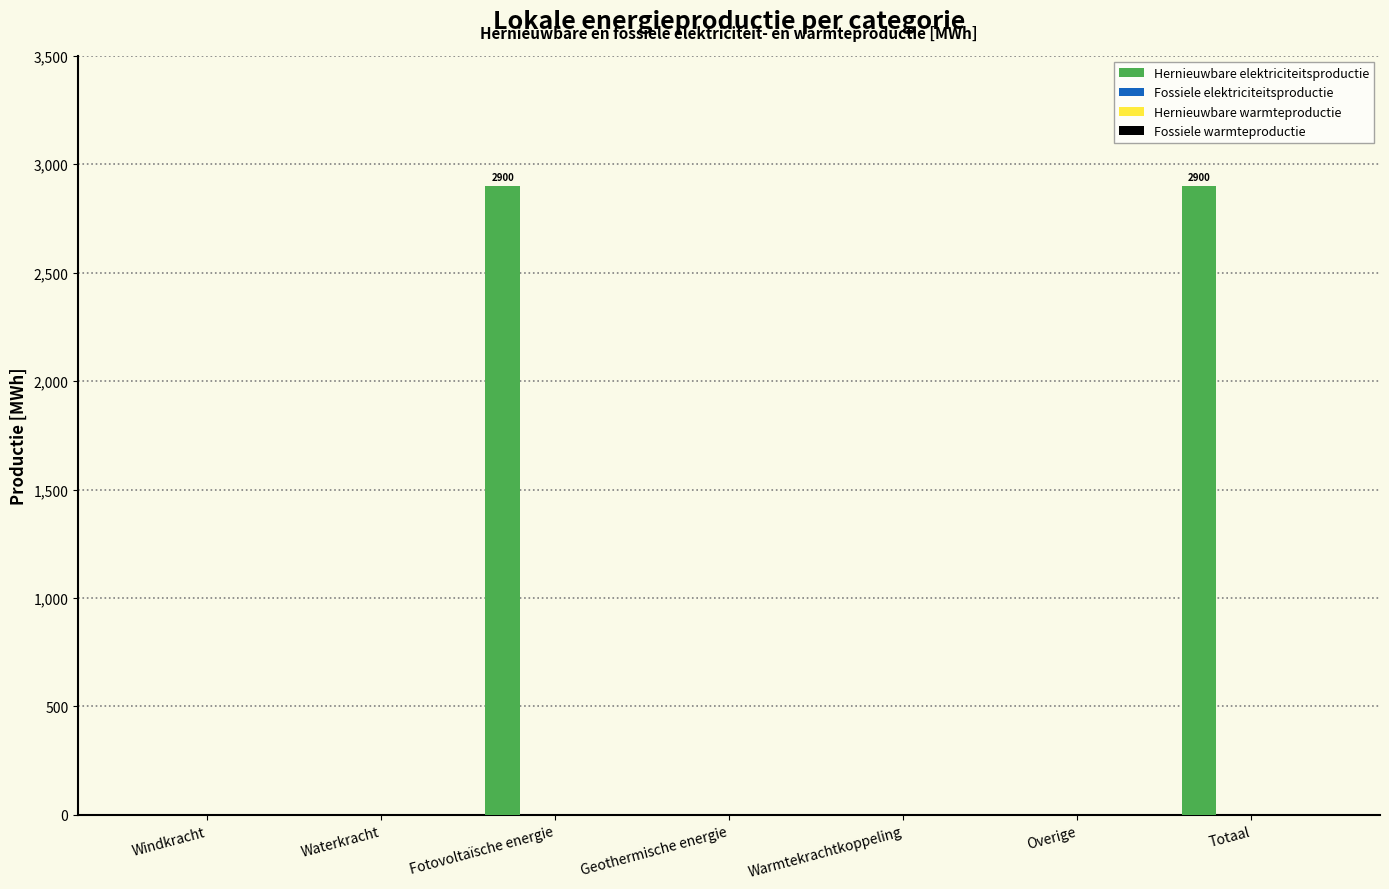

What is the sum of all values?

5799.2